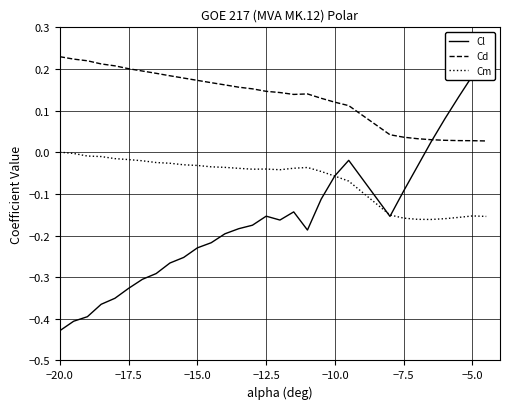

True or false: Cd has a value of 0.2 at −17.5.

True